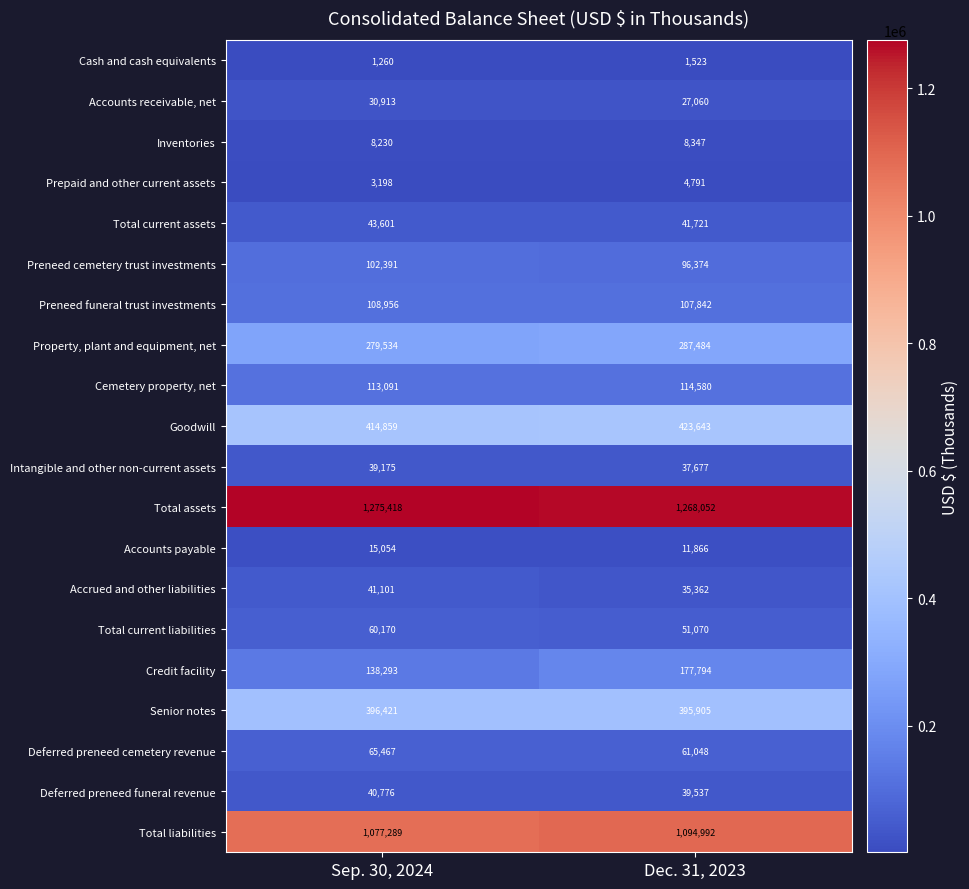

What is the difference between the Intangible and other non-current assets values at Dec. 31, 2023 and Sep. 30, 2024?

1498